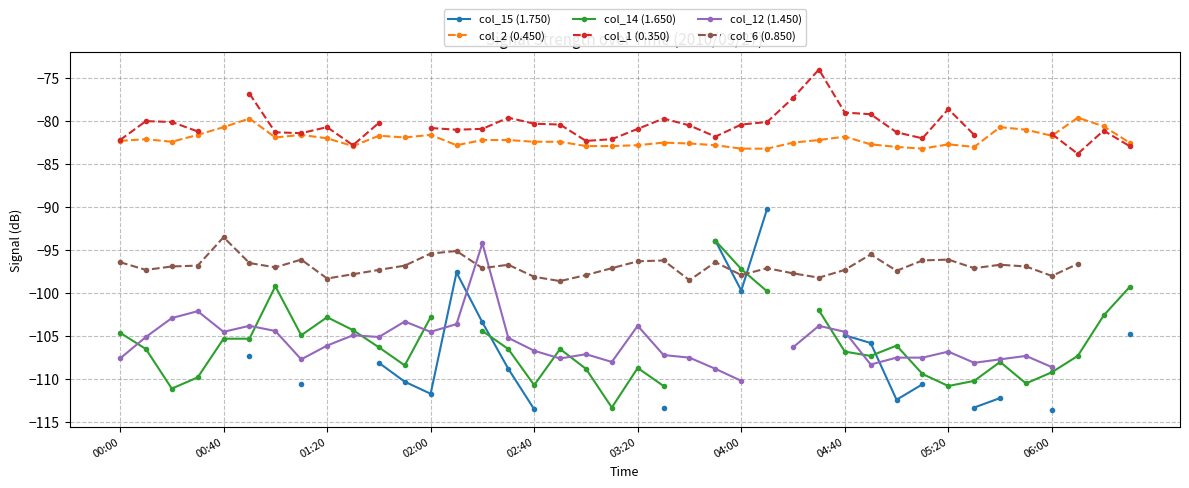

Which category has the highest value in the col_1 (0.350) series?

27